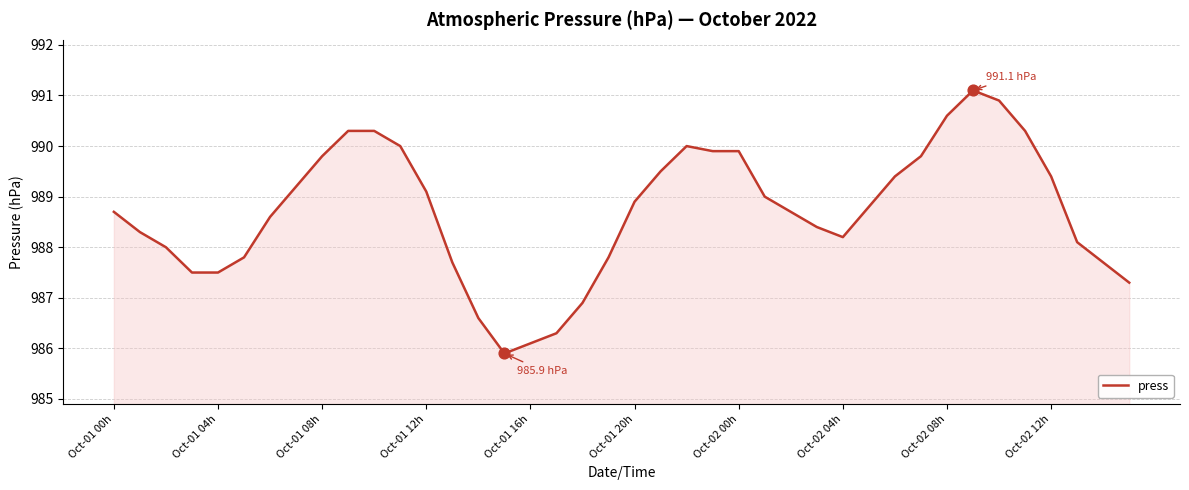

What is the maximum value shown in the chart?

991.1